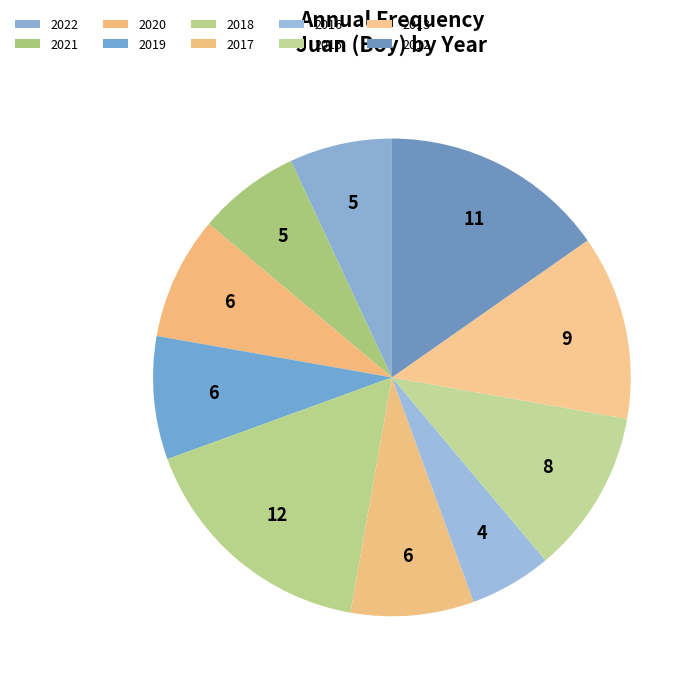

What percentage is the 2022 slice, to the nearest percent?

7%